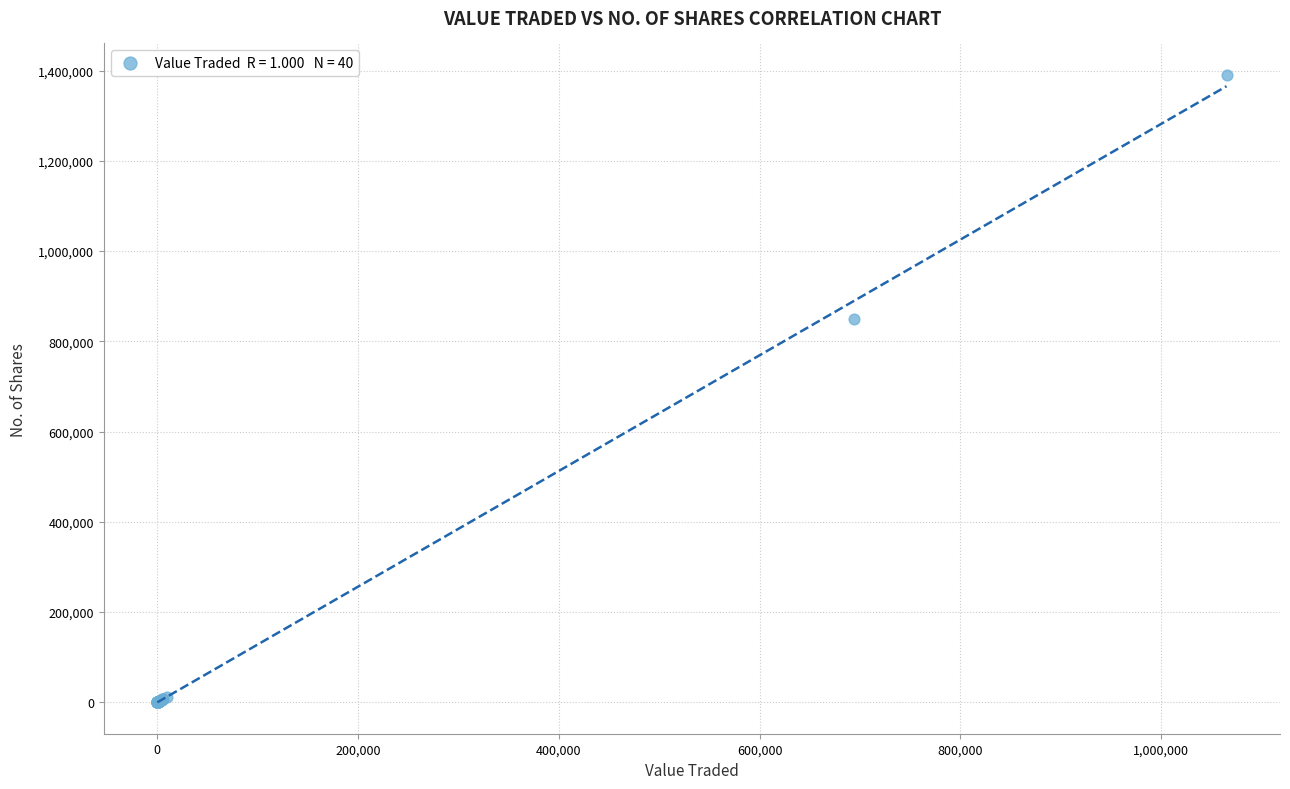

What Y value in the scatter plot is closest to 695375?

850334